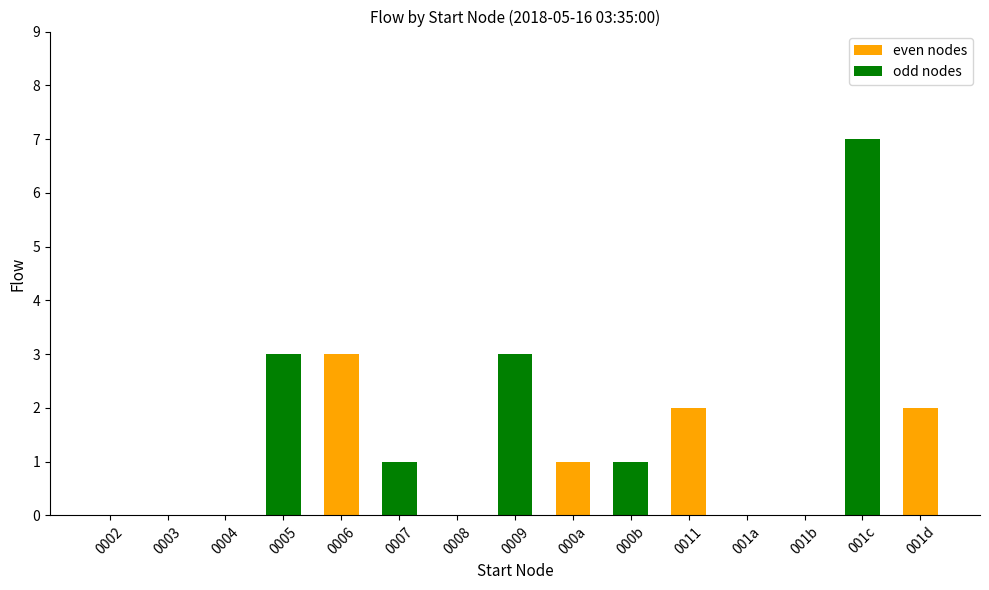

Which has a higher value, 0004 or 0011?

0011